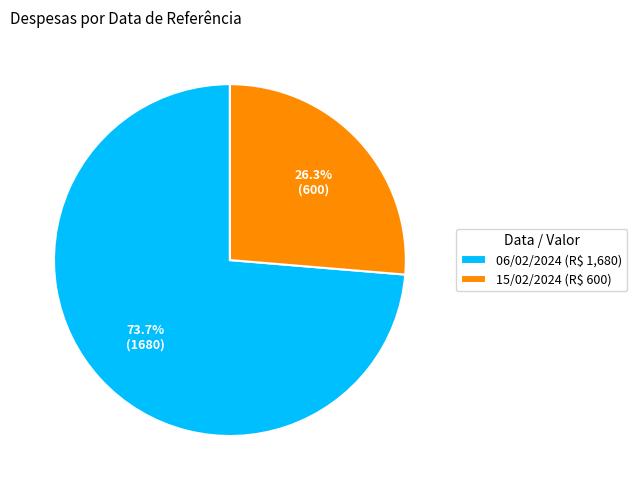

Is it true that 15/02/2024 is 26% of the pie?

True